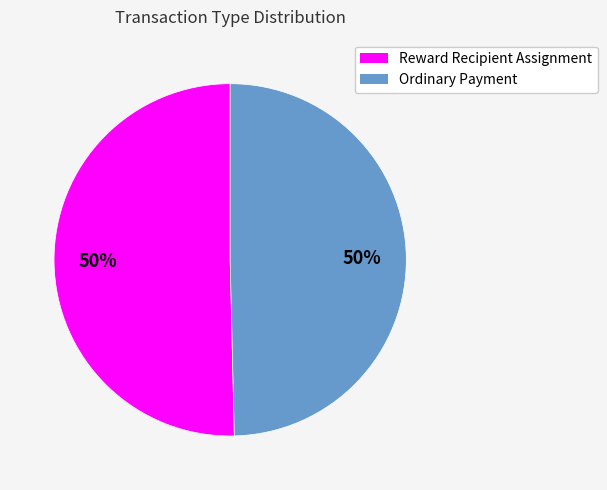

Is the sum of Reward Recipient Assignment and Ordinary Payment greater than half?

Yes